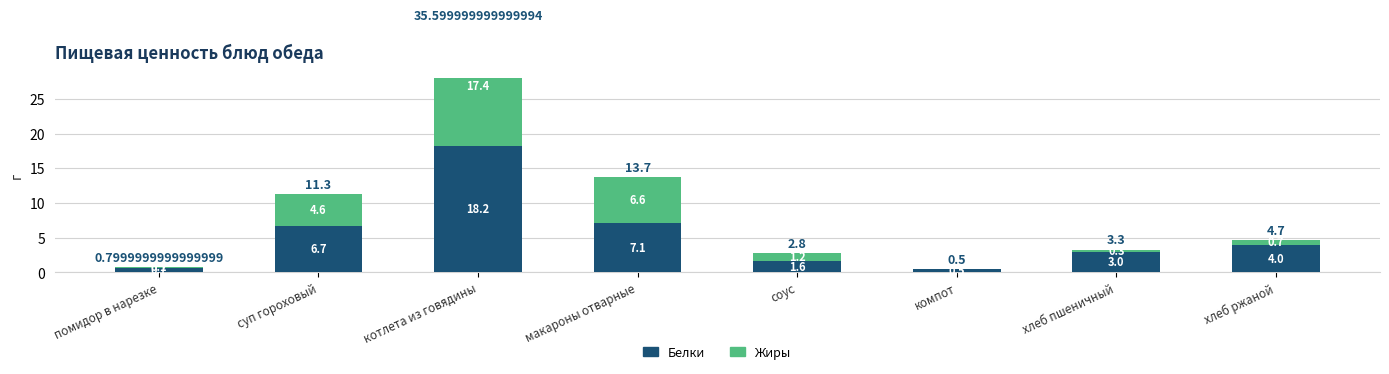

What is the highest value of the Белки series?

18.2